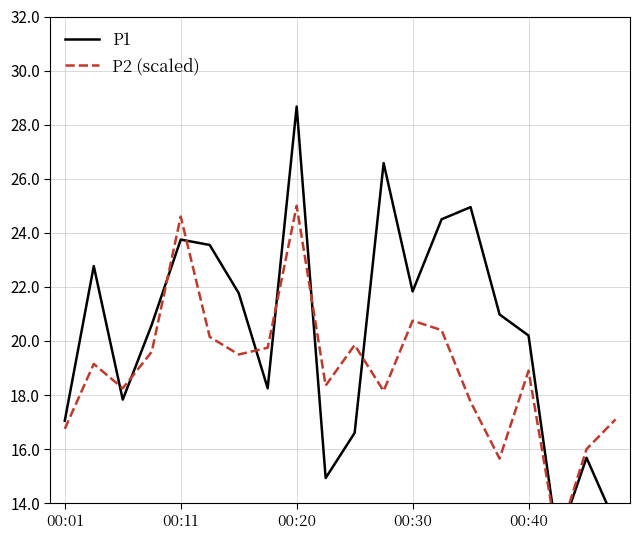

True or false: P1 has more than 2 interior local peaks.

True